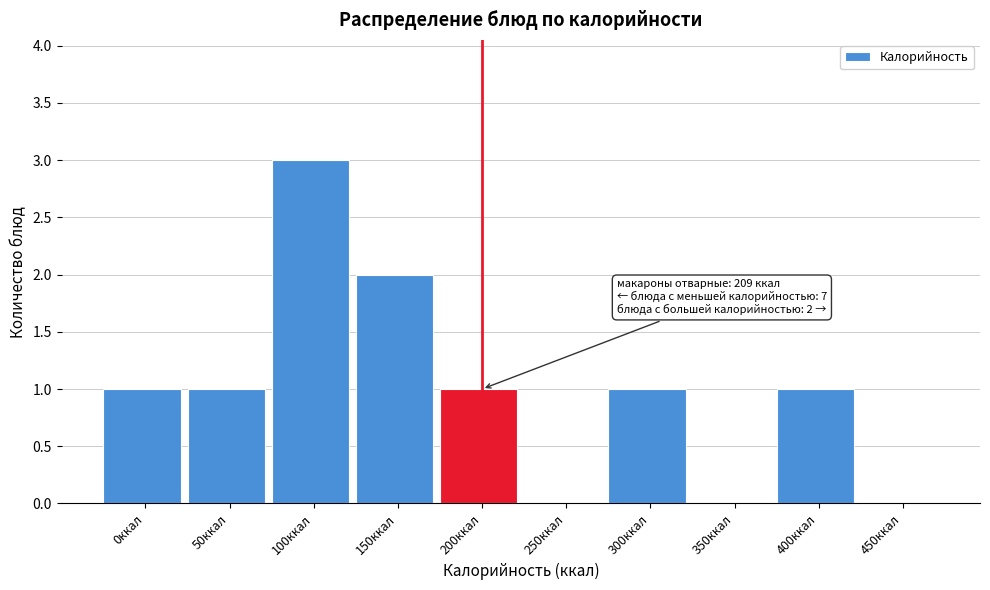

Reading right to left, transcribe all the data shown in this chart.

450ккал=0	400ккал=1	350ккал=0	300ккал=1	250ккал=0	200ккал=1	150ккал=2	100ккал=3	50ккал=1	0ккал=1